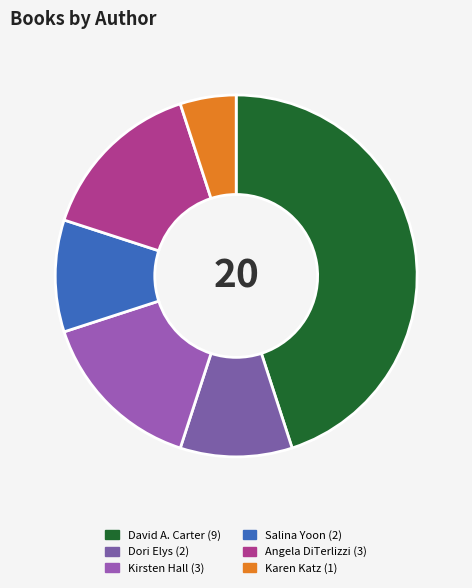

Count the number of slices in the pie.

6